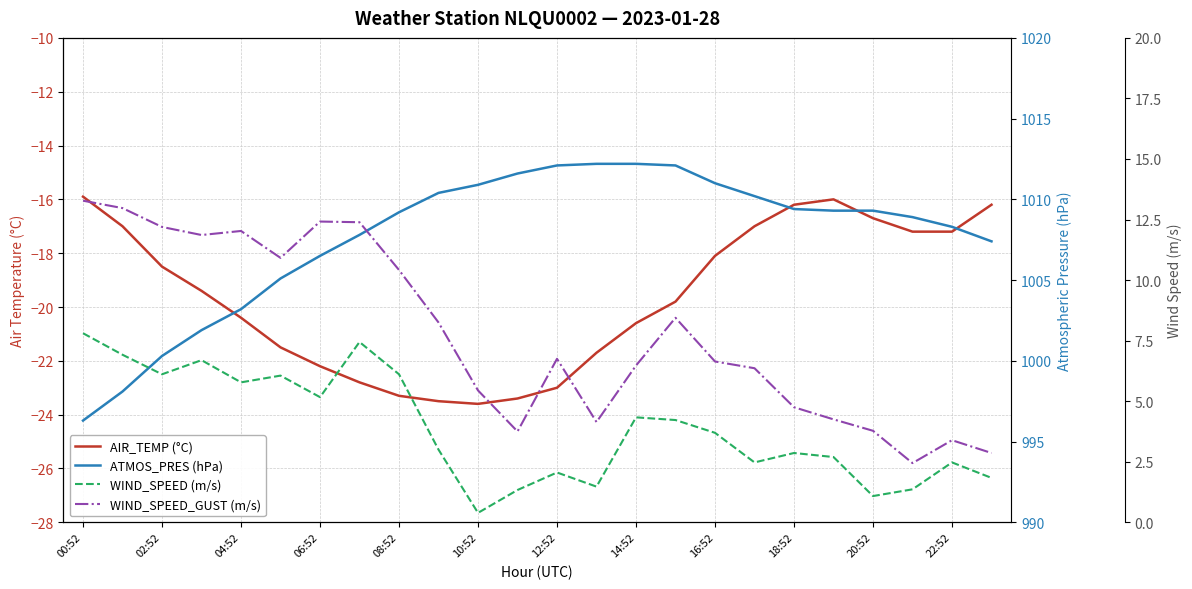

What are all the series names shown in the legend?

AIR_TEMP (°C), ATMOS_PRES (hPa), WIND_SPEED (m/s), WIND_SPEED_GUST (m/s)